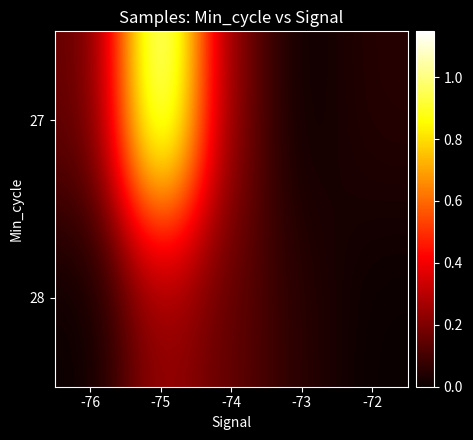

List the series in order of their overall mean, highest first.

27, 28